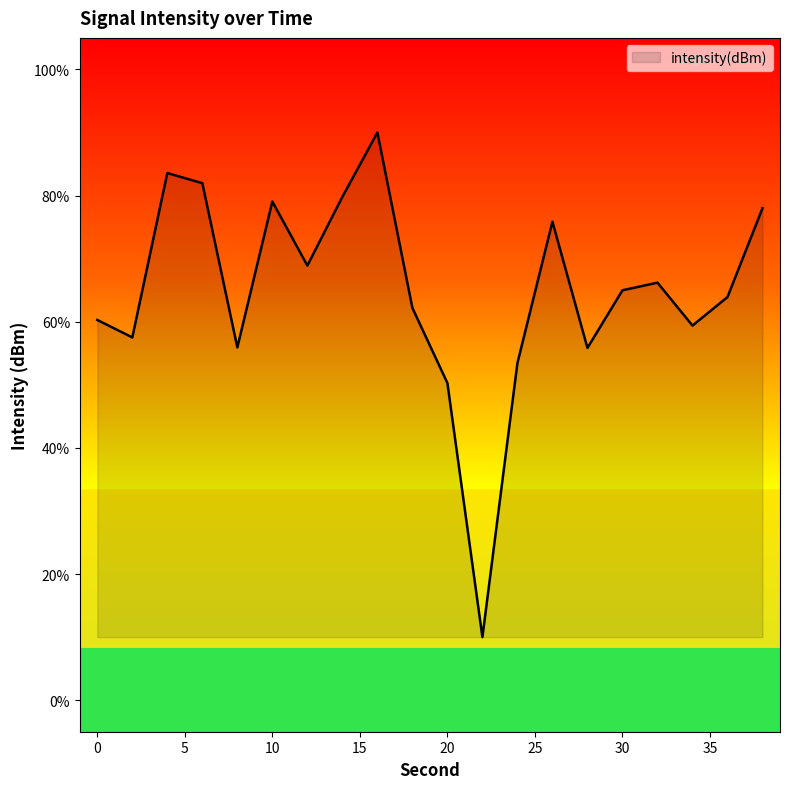

What is the minimum value shown in the chart?

10.0